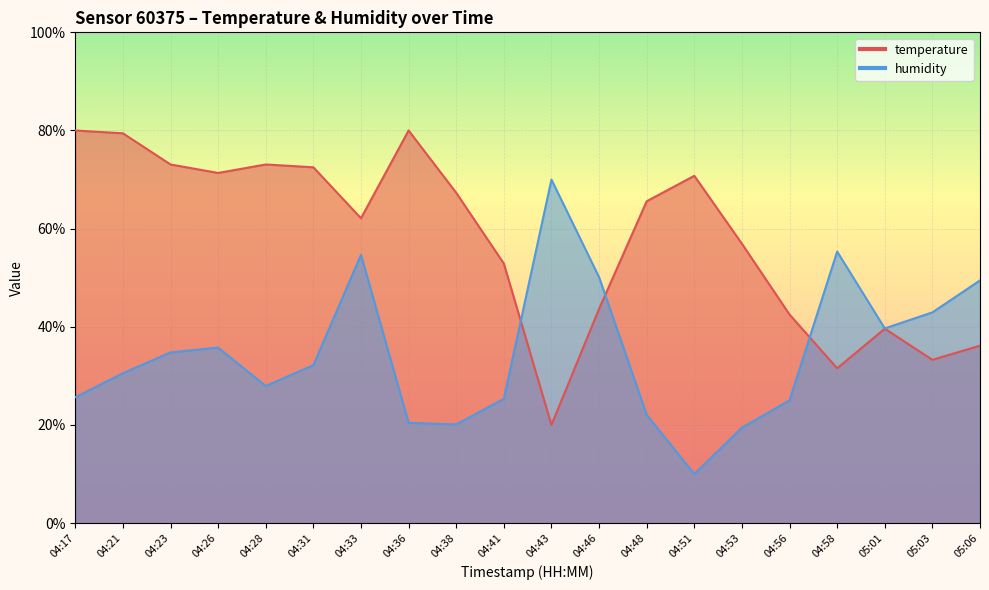

Does the chart display data point markers on the line(s)?

No